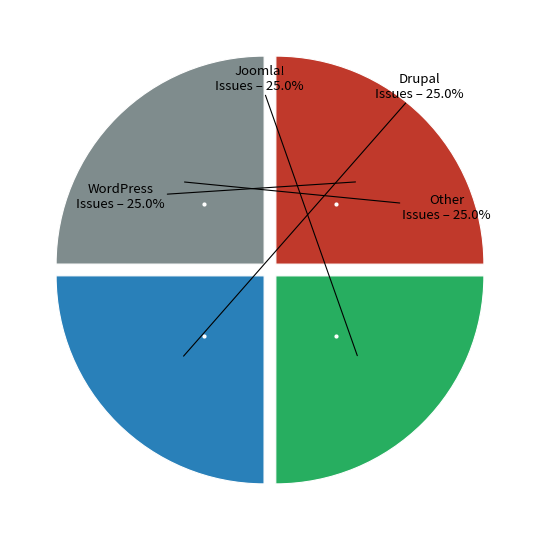

Is there any slice that represents more than half of the pie?

No